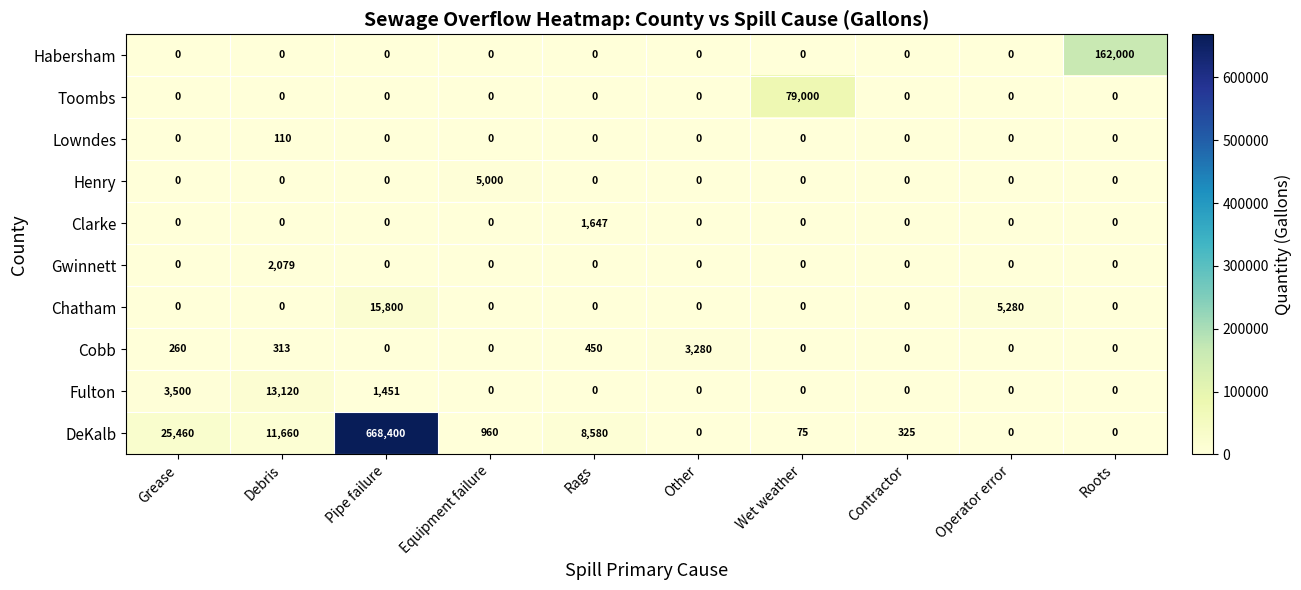

What is the maximum value shown in the chart?

668400